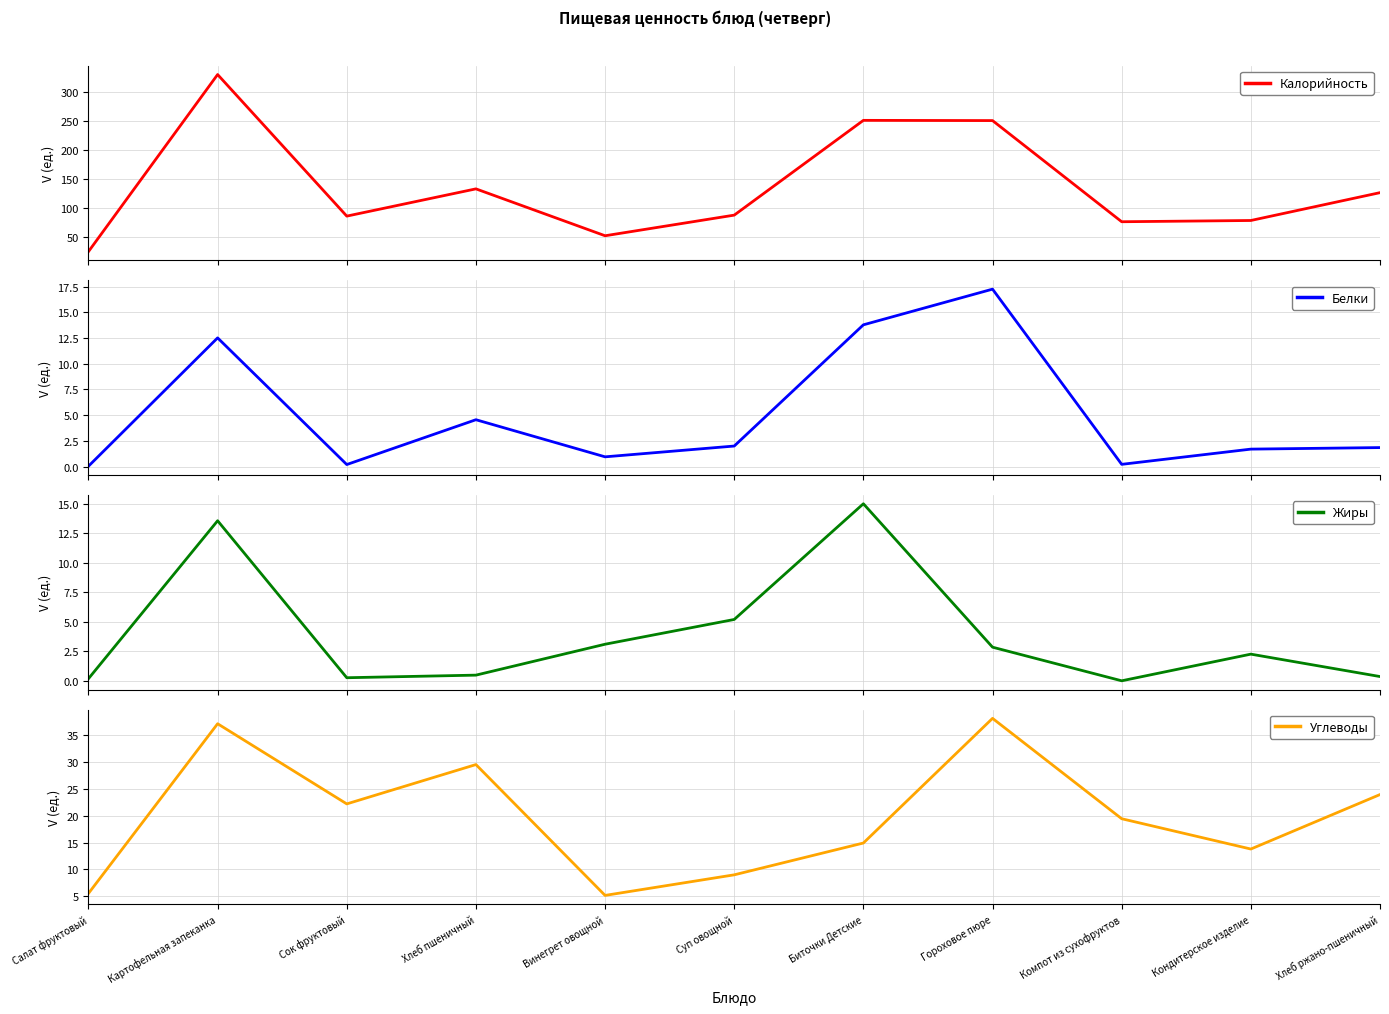

Rank the series by their maximum value, from lowest to highest.

Жиры, Белки, Углеводы, Калорийность